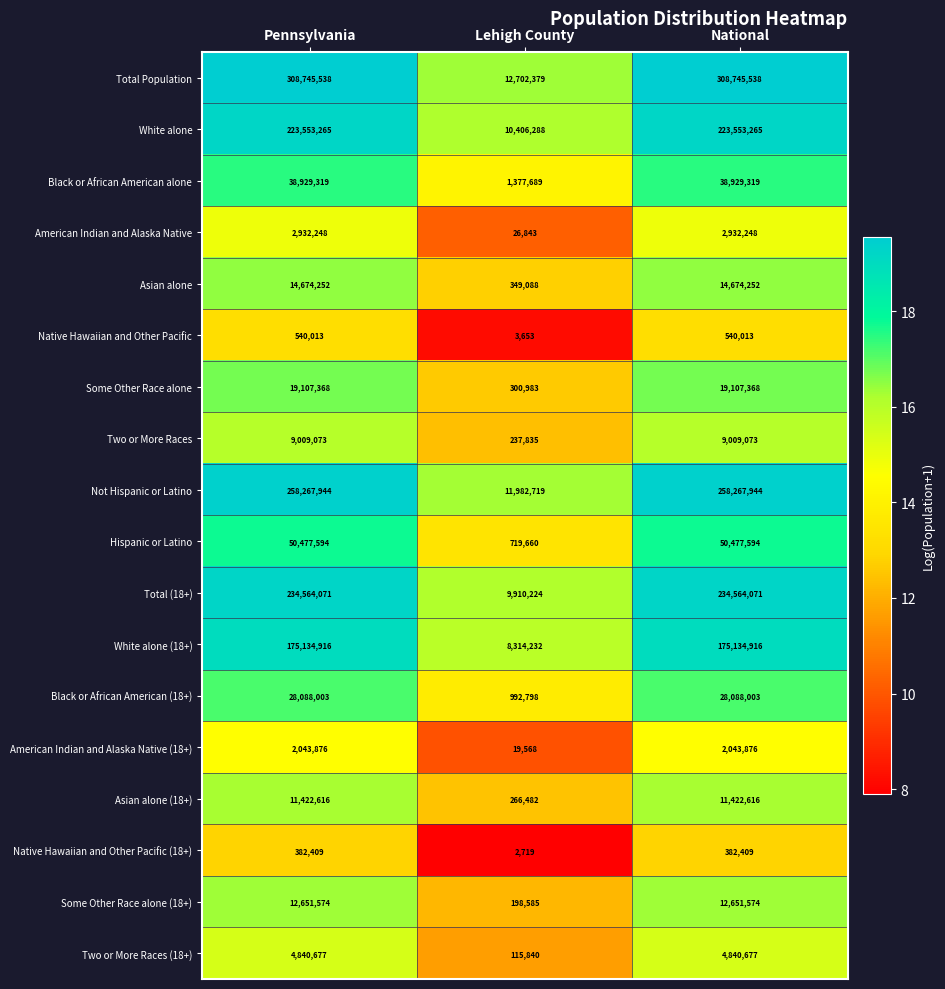

Which category has the lowest value across all series?

Lehigh County